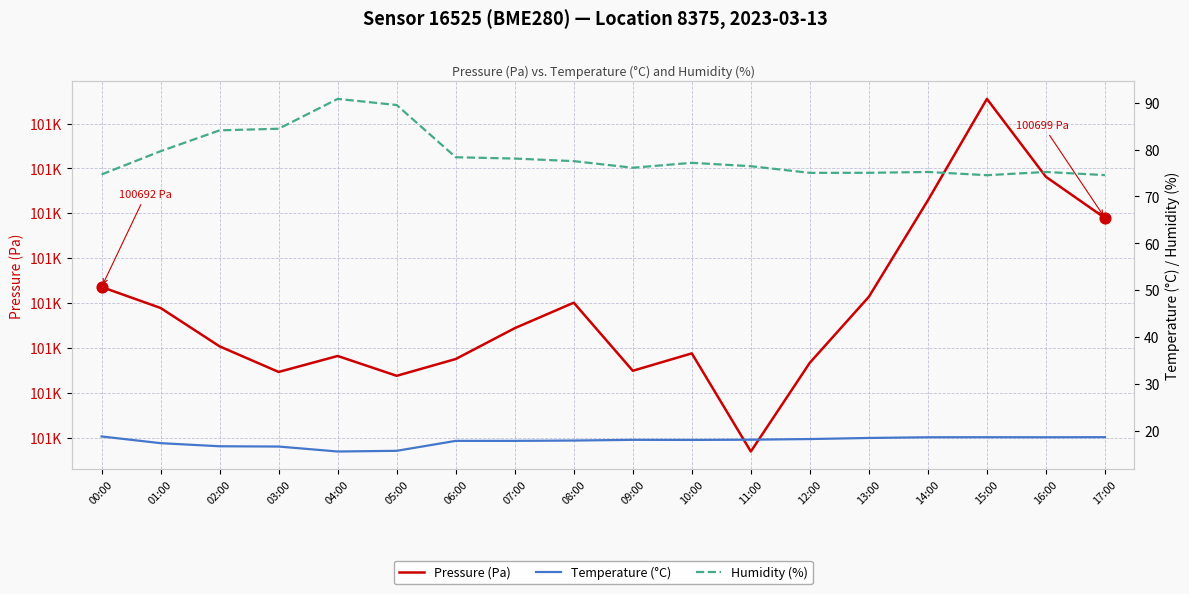

Which series contains the highest Y value?

Pressure (Pa)